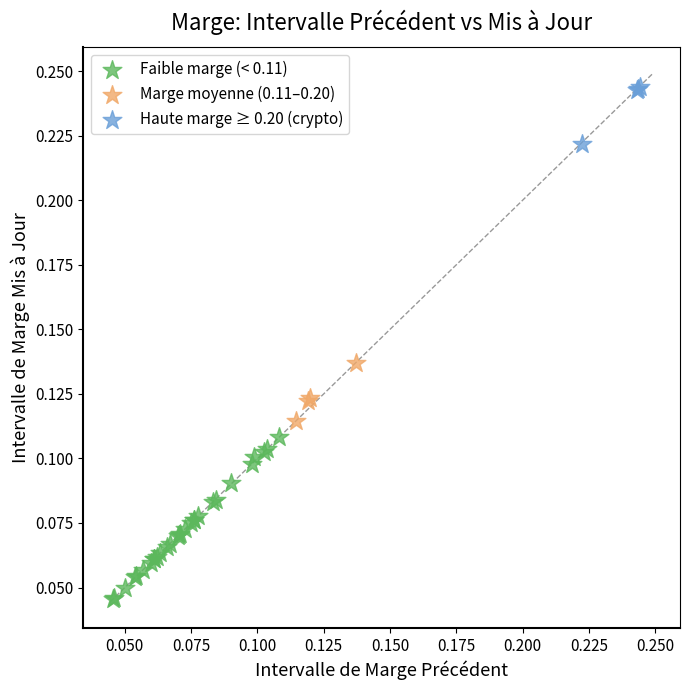

Which series contains the lowest Y value?

Faible marge (< 0.11)